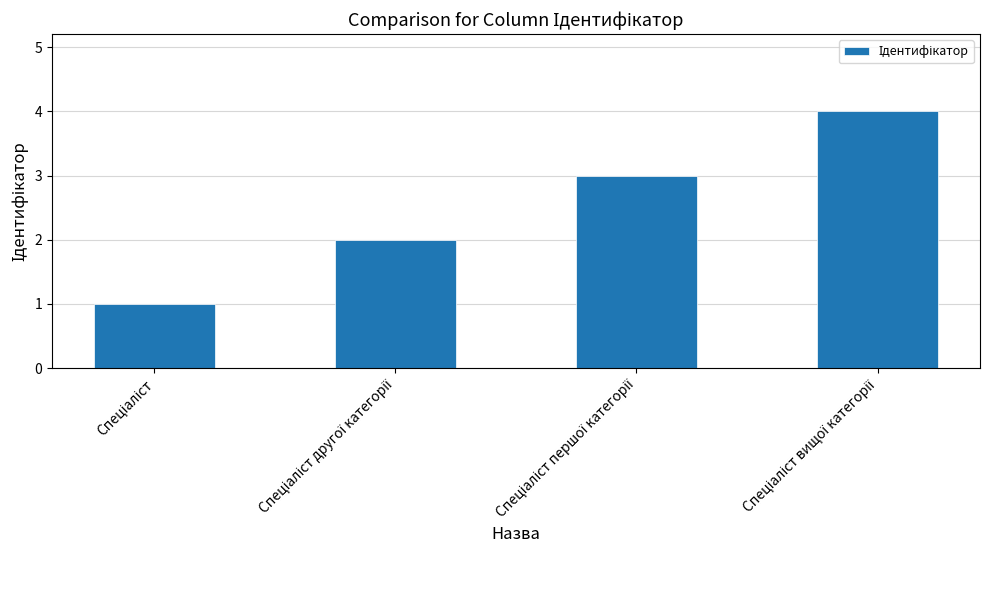

What is the maximum value shown in the chart?

4